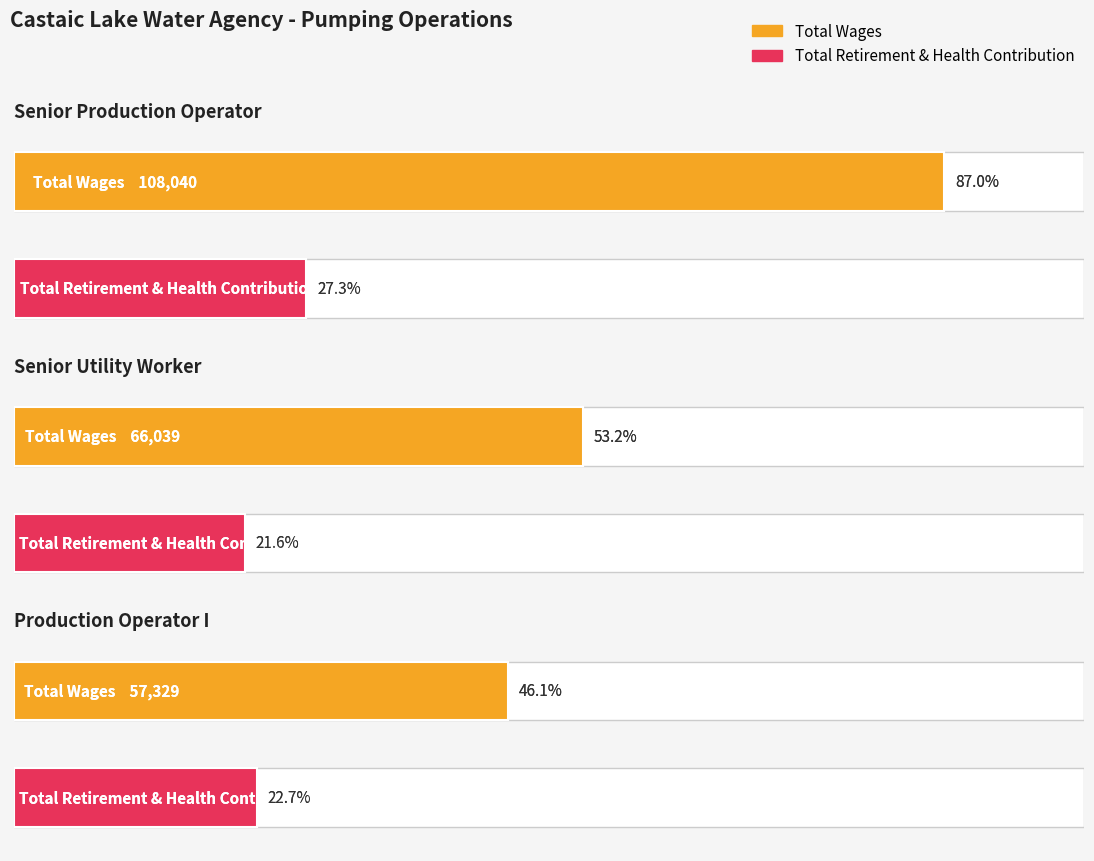

Where is Total Retirement & Health Contribution nearest to the value 30357?

Production Operator I